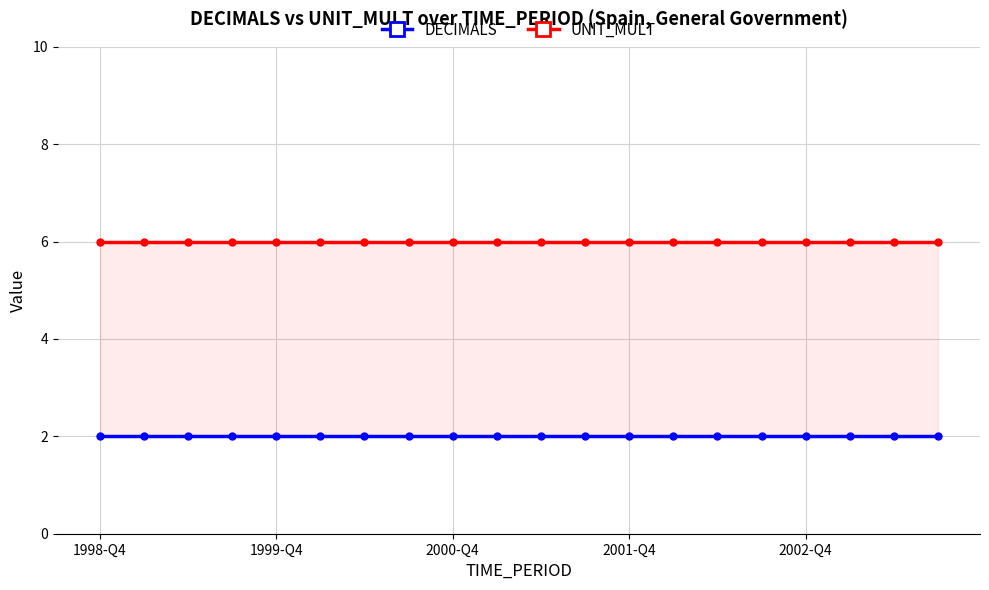

Is the value of UNIT_MULT at 18 greater than the value of DECIMALS at 6?

Yes